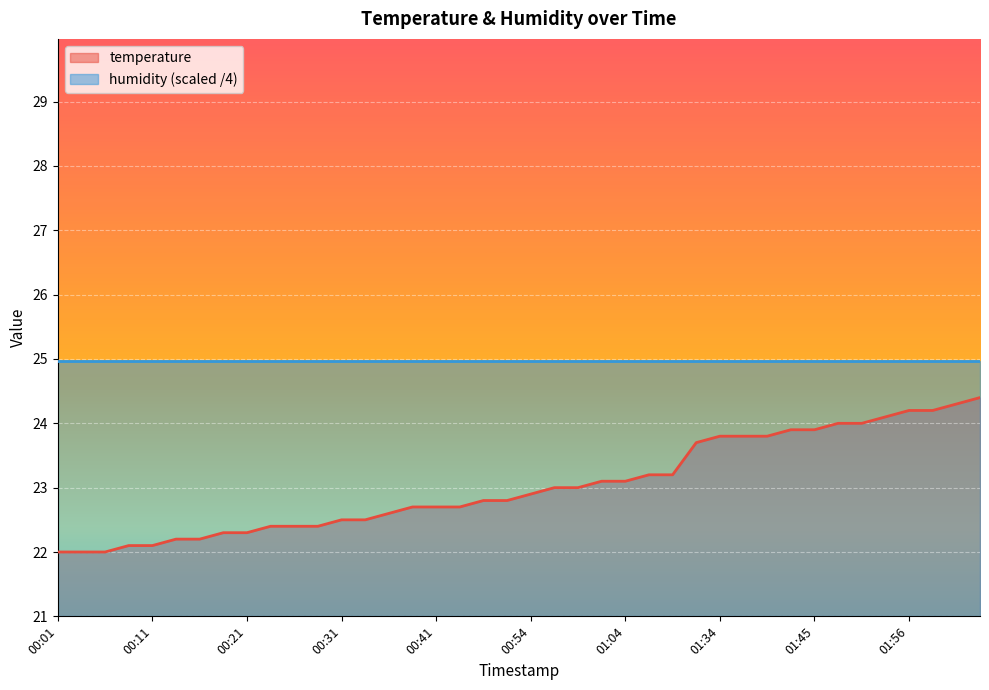

Is it true that the value at 01:43 is 10.2?

False